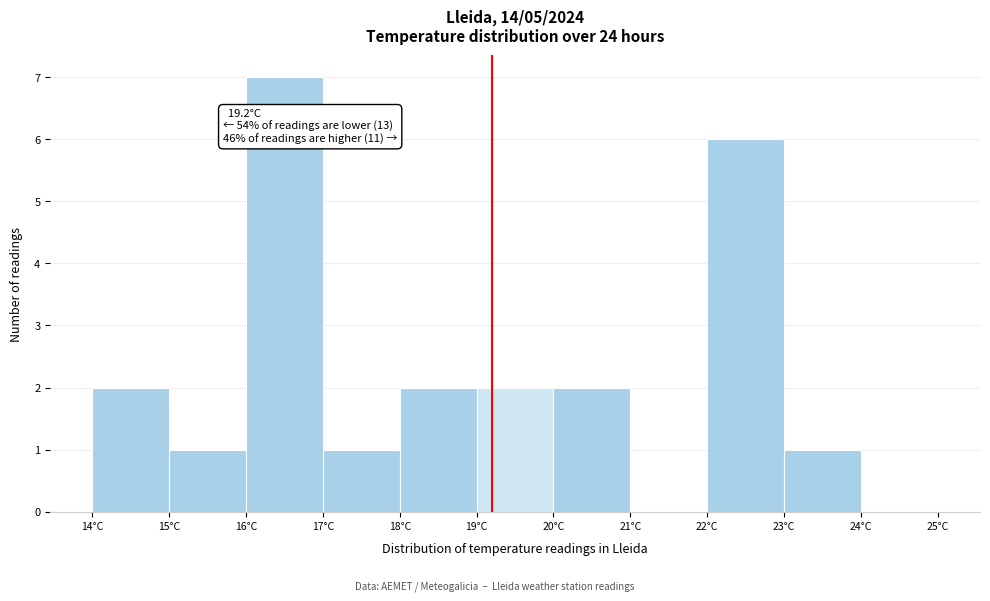

Over which range of the x-axis is the bar tallest?

16 to 17